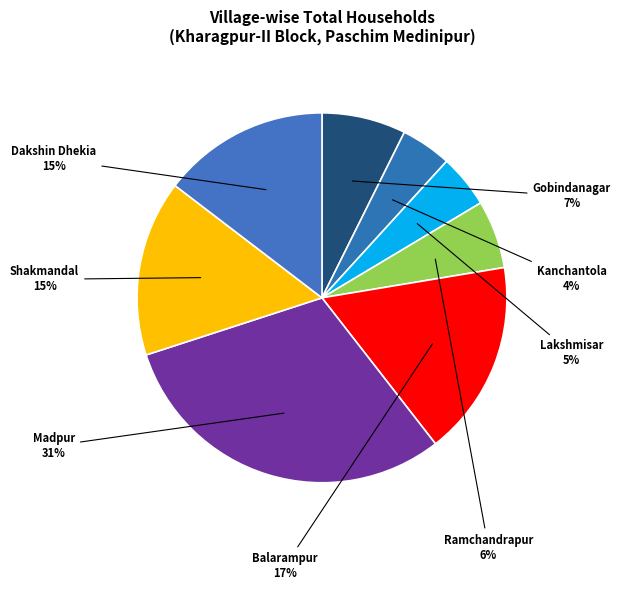

To the nearest percent, what is the average slice percentage?

12%